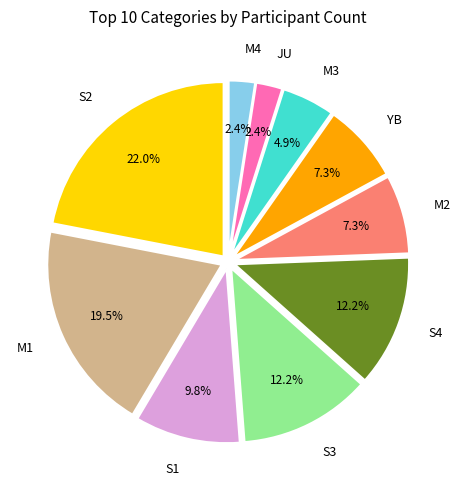

Is there a majority slice in this chart?

No